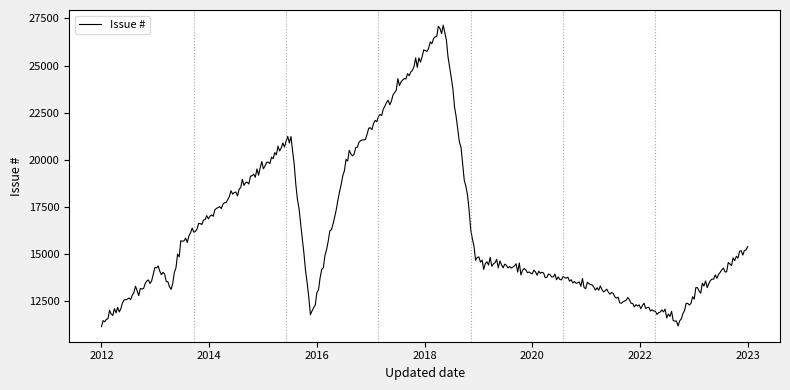

What is the difference between the maximum and minimum values?

15978.9